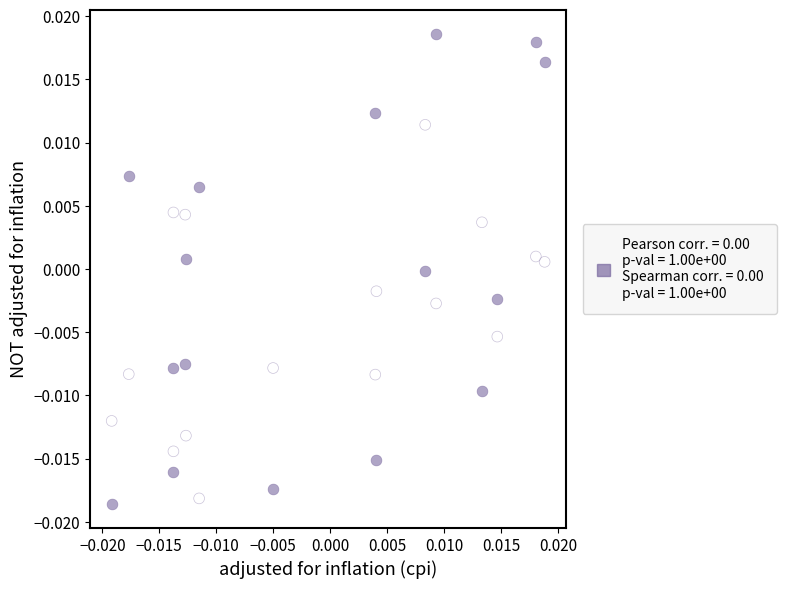

Count the number of points in this scatter plot.

32